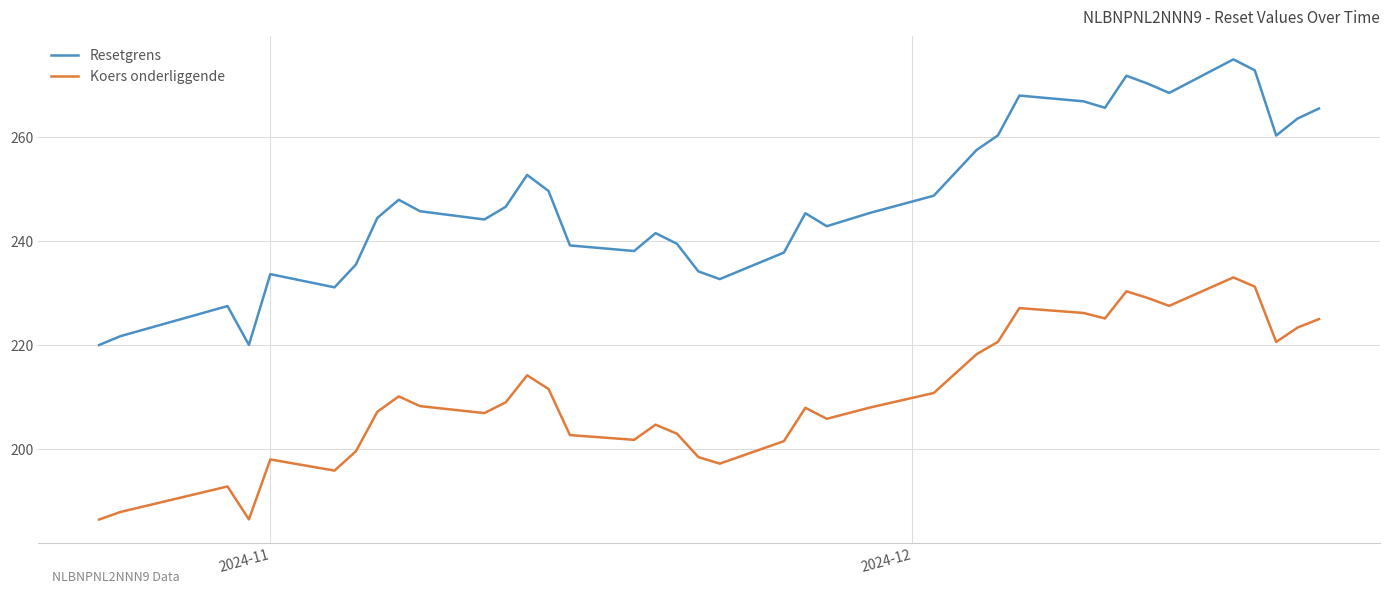

Rank the series by their average value, from lowest to highest.

Koers onderliggende, Resetgrens